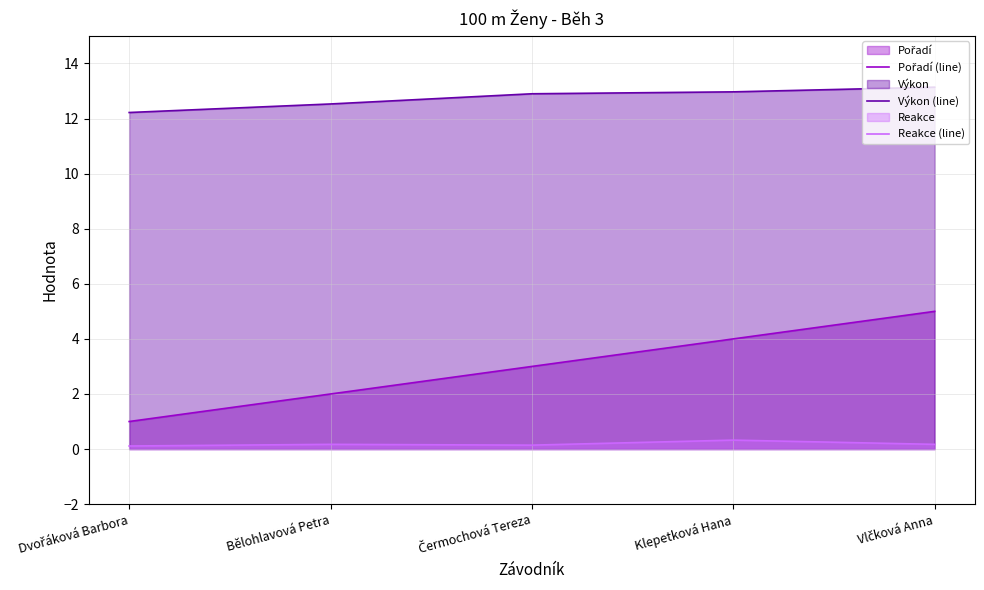

What is the difference between the highest and lowest values at Čermochová Tereza?

12.8